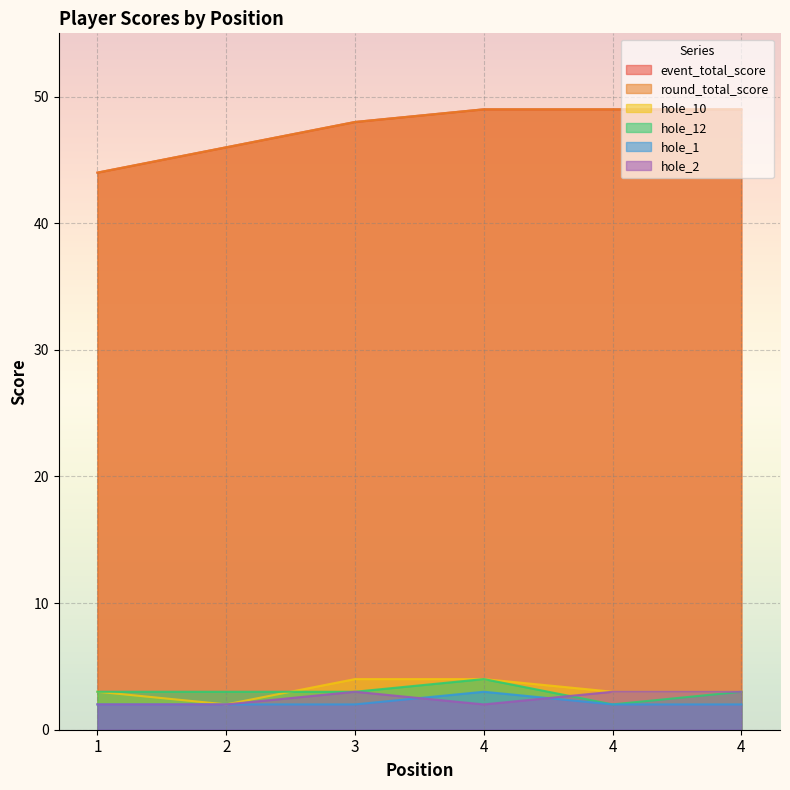

How many interior local valleys does the hole_2 series have?

1